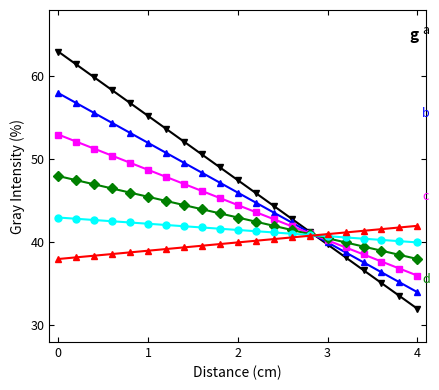

How many lines are shown in the chart?

6